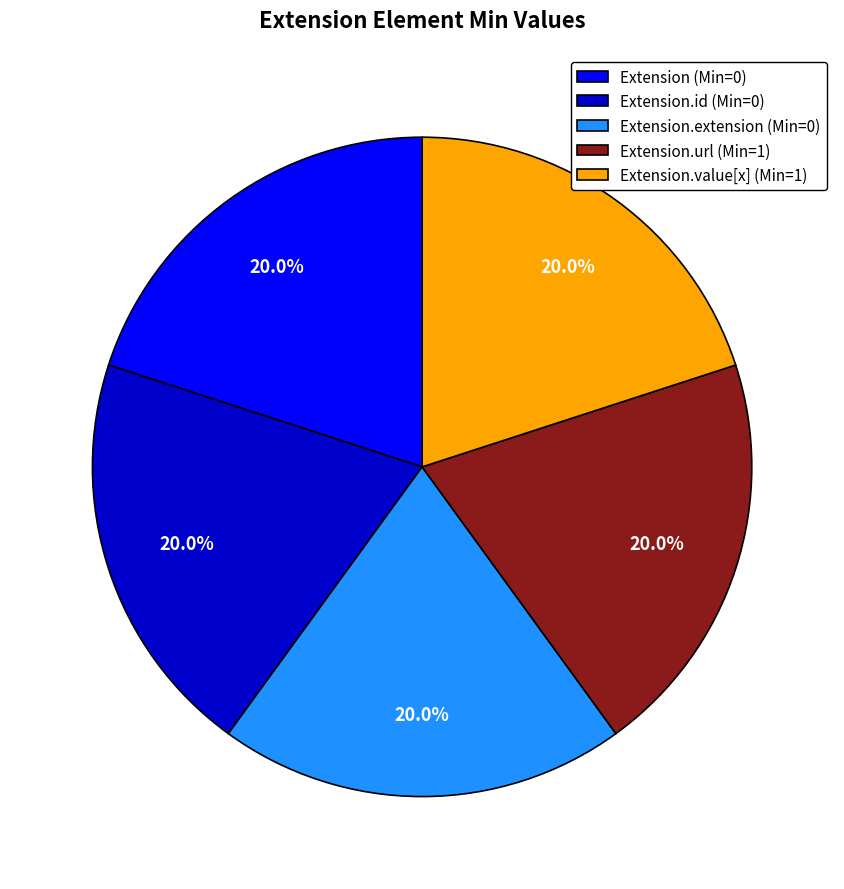

Combined, what portion of the pie is Extension.value[x] (Min=1) and Extension.url (Min=1)?

40.0%